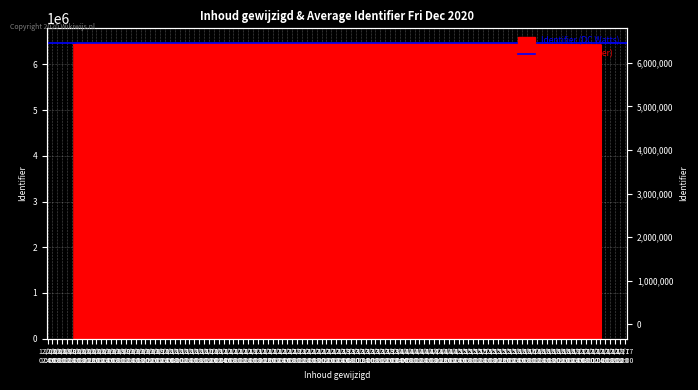

True or false: there are more than 1 points higher than both neighbors.

True